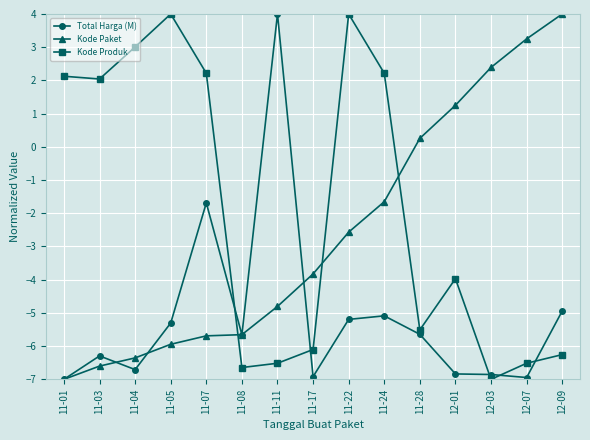

Which series changed the most between 11-03 and 12-07?

Kode Paket